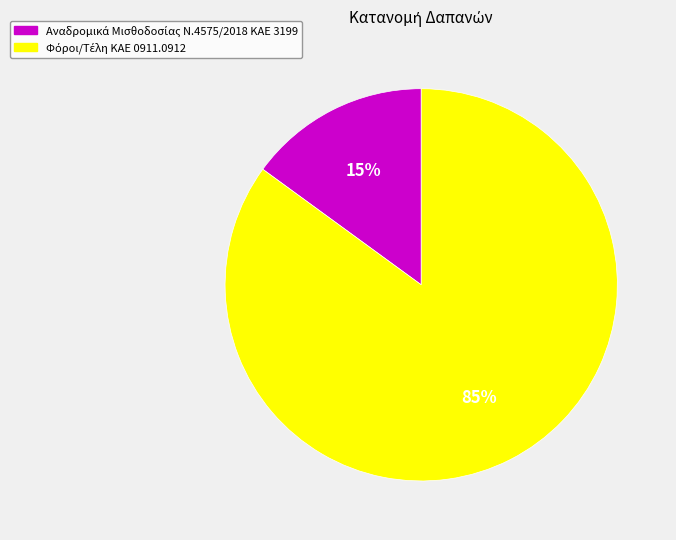

Does any single category account for the majority?

Yes